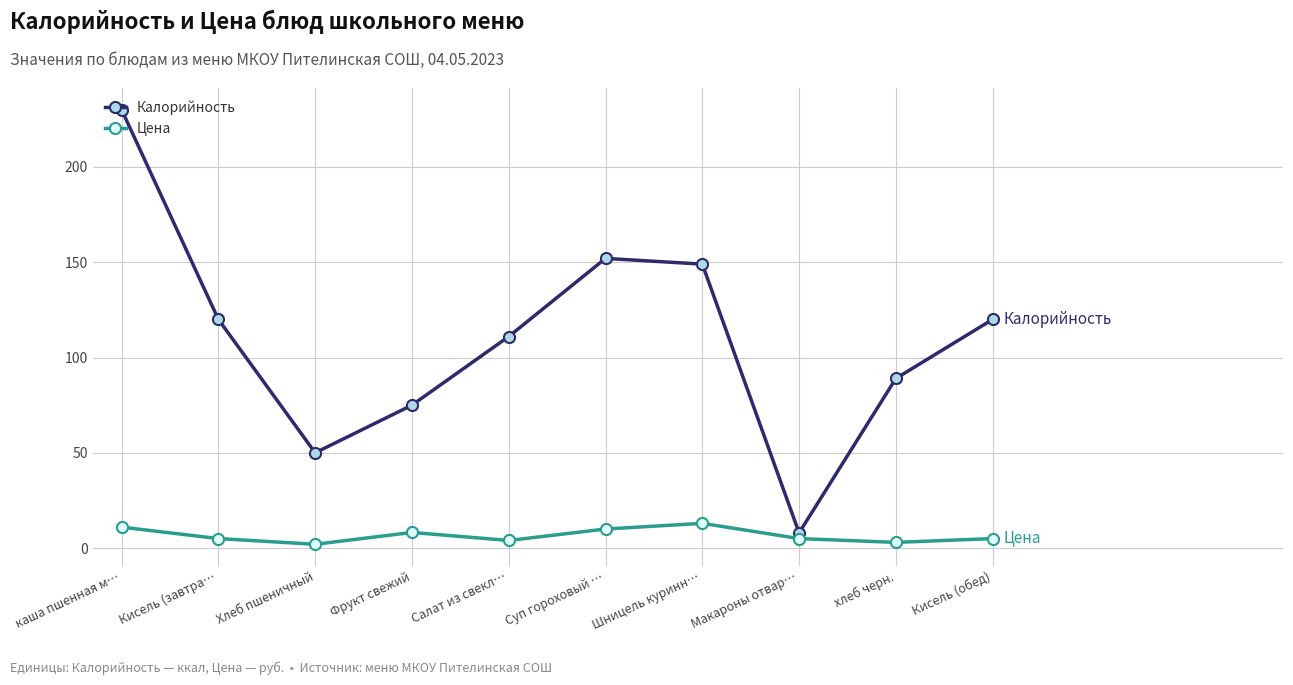

True or false: Калорийность and Цена cross at least once.

False